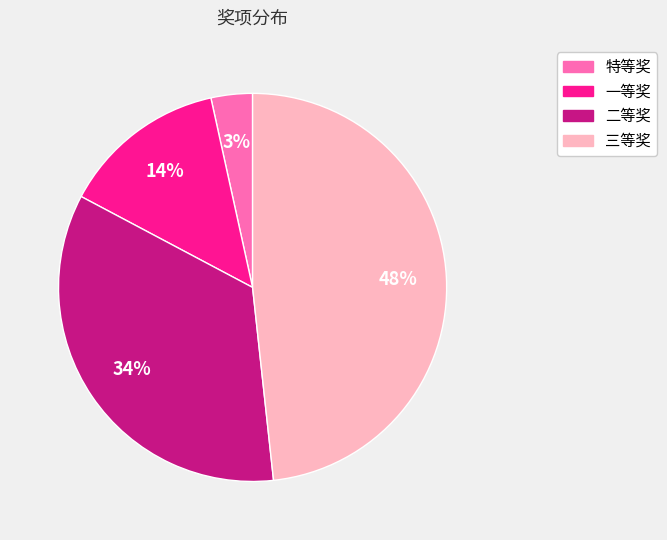

How many segments does this pie chart have?

4